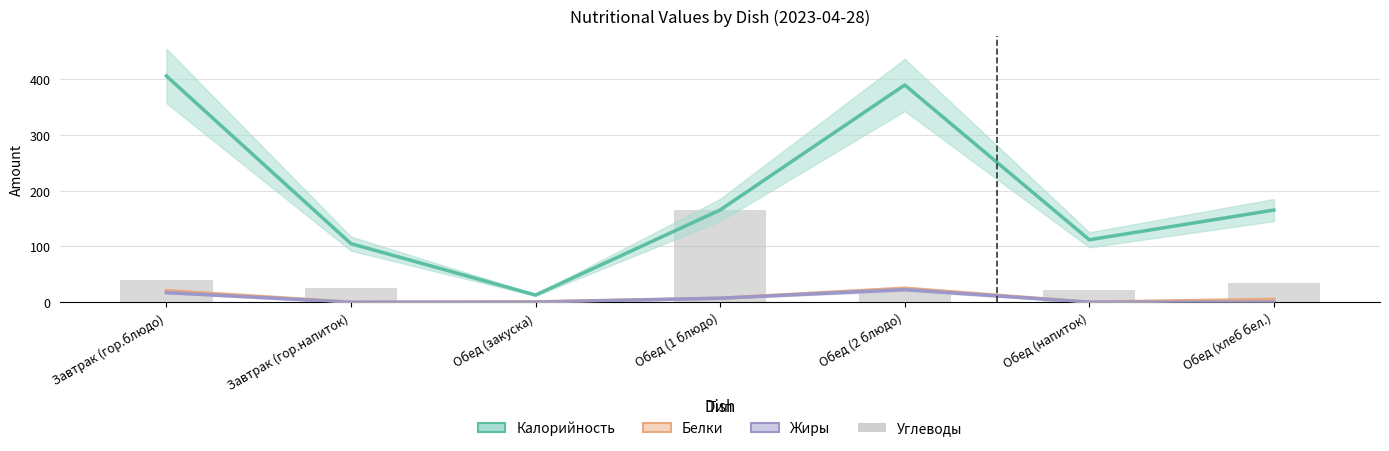

Between Завтрак (гор.блюдо) and Обед (закуска), which series saw the biggest shift?

Калорийность